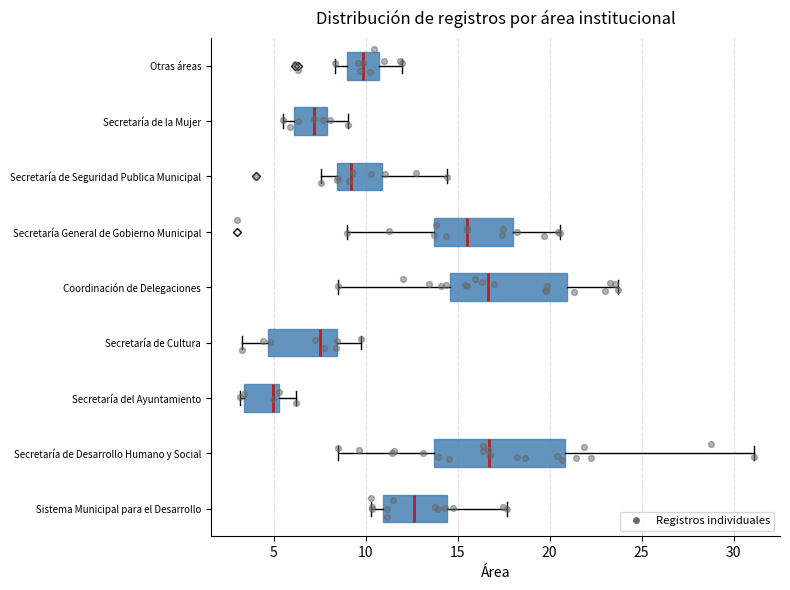

Where is the right edge of the box for Sistema Municipal para el Desarrollo on the x-axis? The values are not printed on the chart, so give them approximately, as read against the axis.

14.5